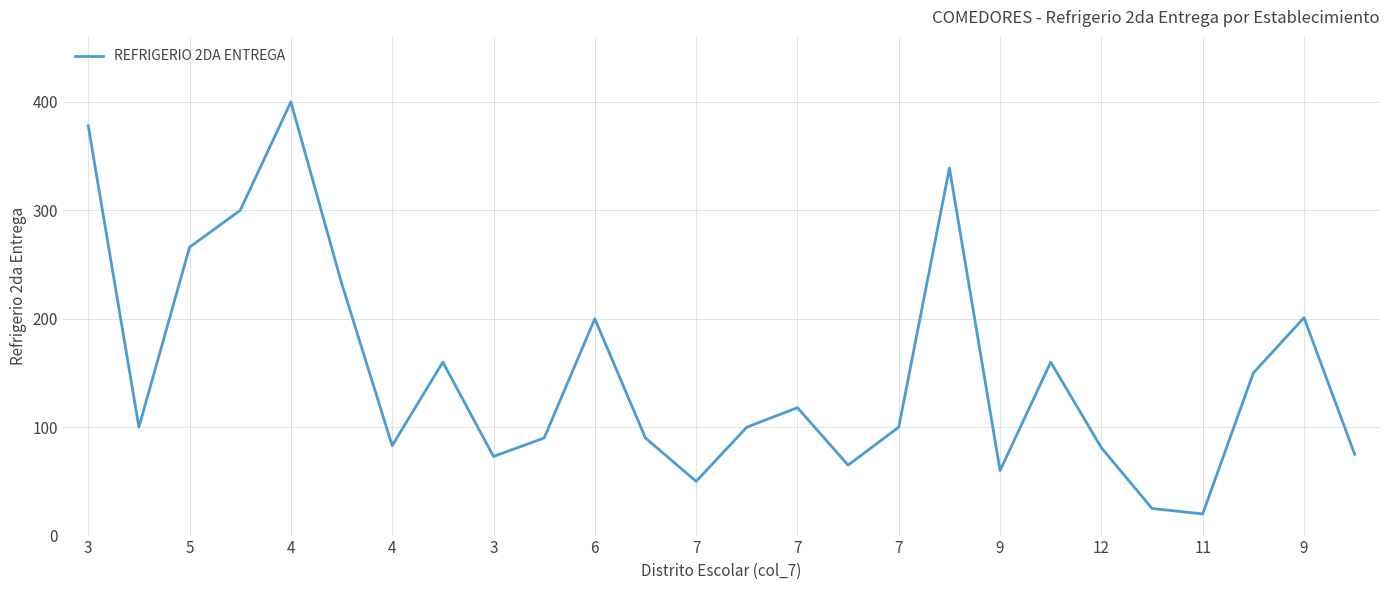

What is the difference between the maximum and minimum values?

380